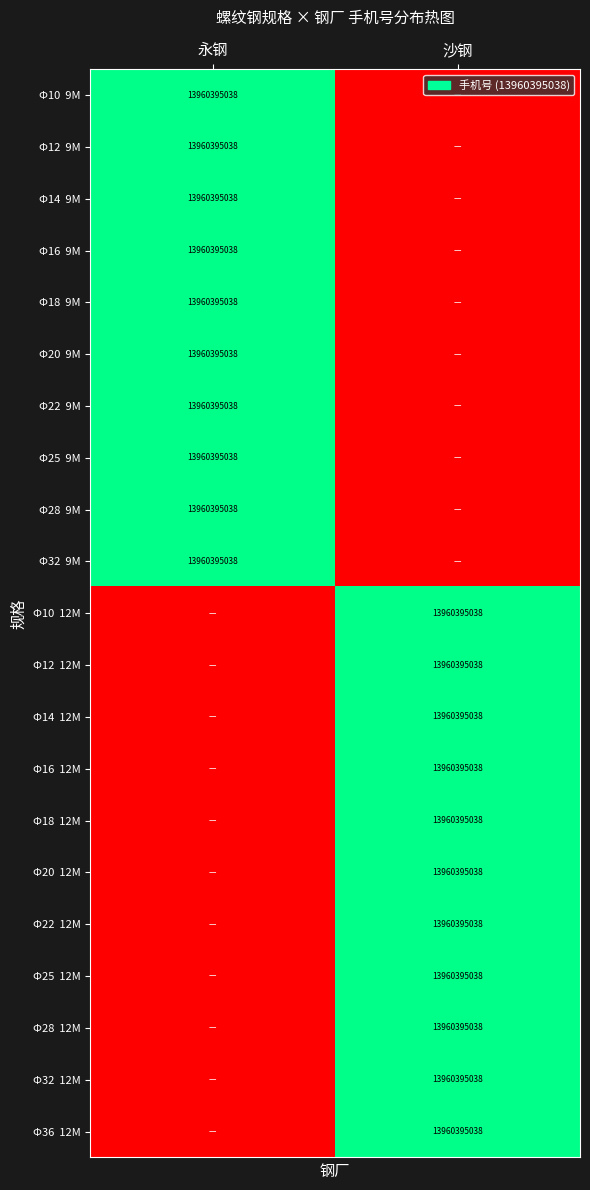

Is the value of Φ32 9M at 永钢 greater than the value of Φ18 9M at 沙钢?

Yes